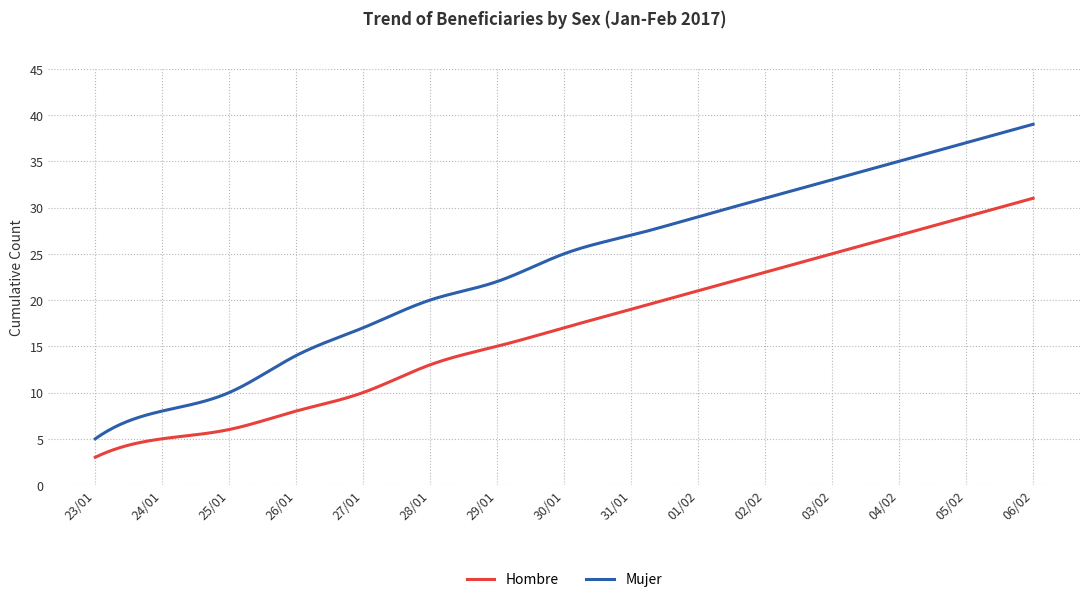

Rank the series by their average value, from lowest to highest.

Hombre, Mujer